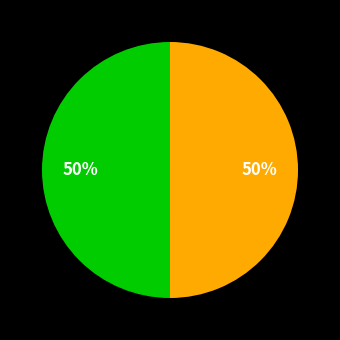

To the nearest percent, what is the average slice percentage?

50%